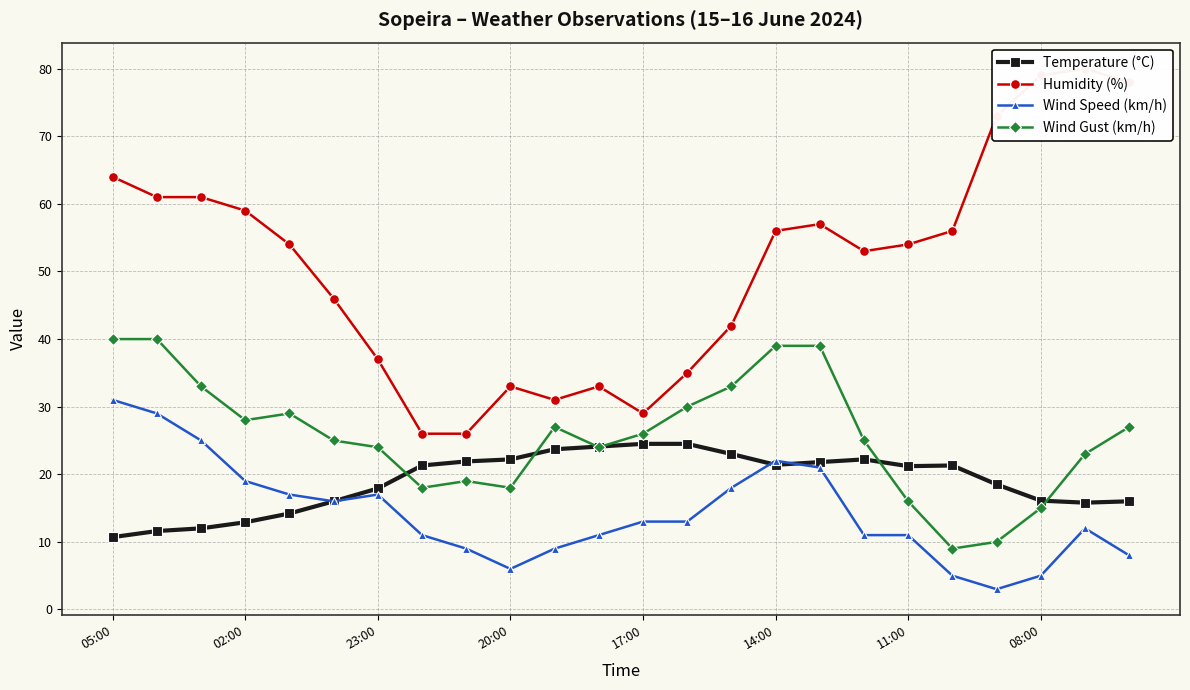

At how many categories does at least one series exceed 36?

17